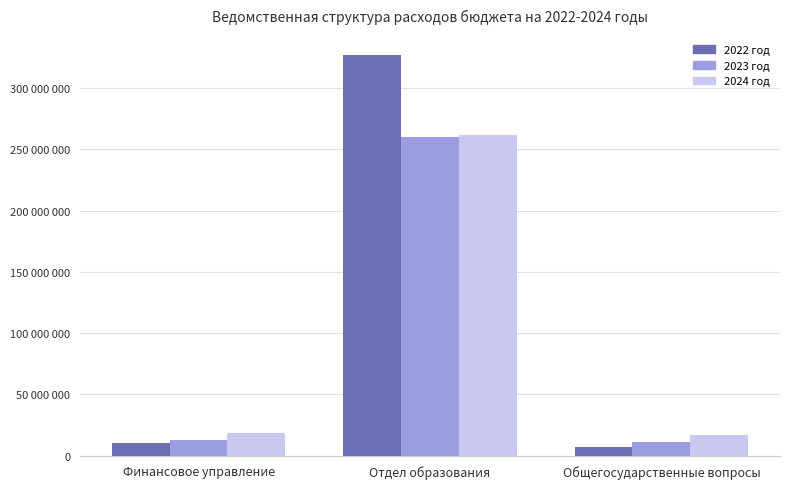

Reading left to right, extract all data points from this chart.

2022 год: Финансовое управление=10351000.0	Отдел образования=327083515.7	Общегосударственные вопросы=6722000.0
2023 год: Финансовое управление=13001000.0	Отдел образования=259799262.6	Общегосударственные вопросы=11372000.0
2024 год: Финансовое управление=18516000.0	Отдел образования=261658965.3	Общегосударственные вопросы=16887000.0